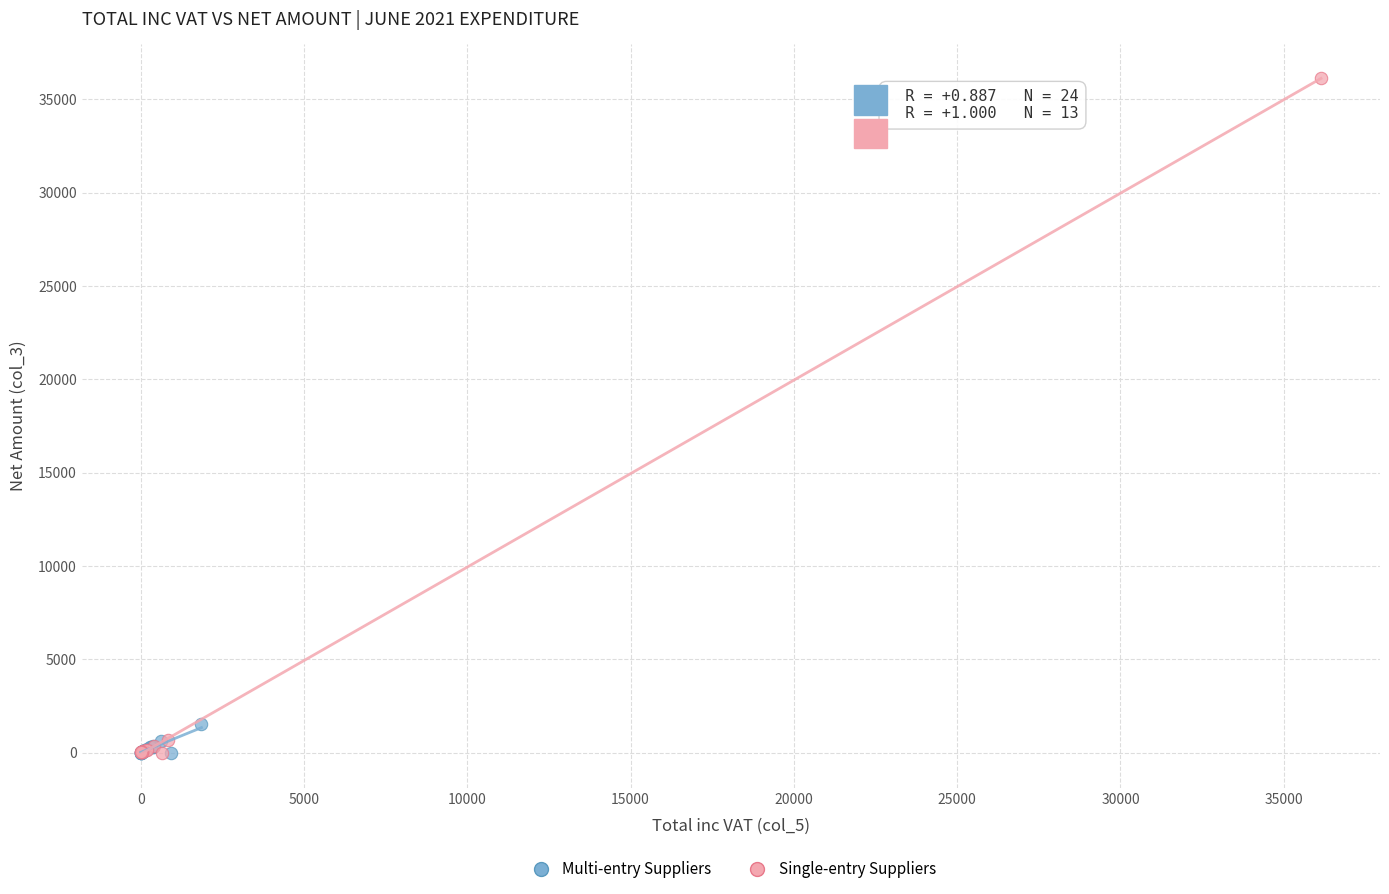

Which series has the largest Y range (max minus min)?

Single-entry Suppliers